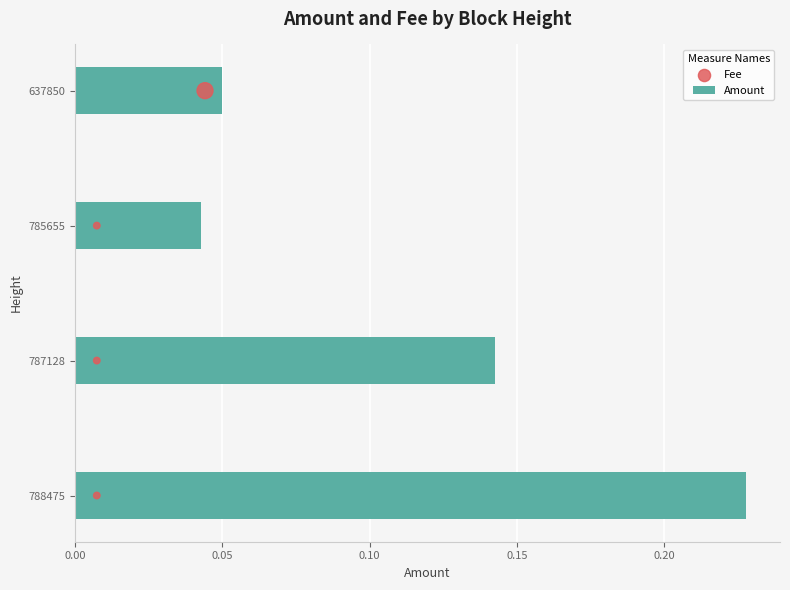

At which label is Amount closest to 0?

785655